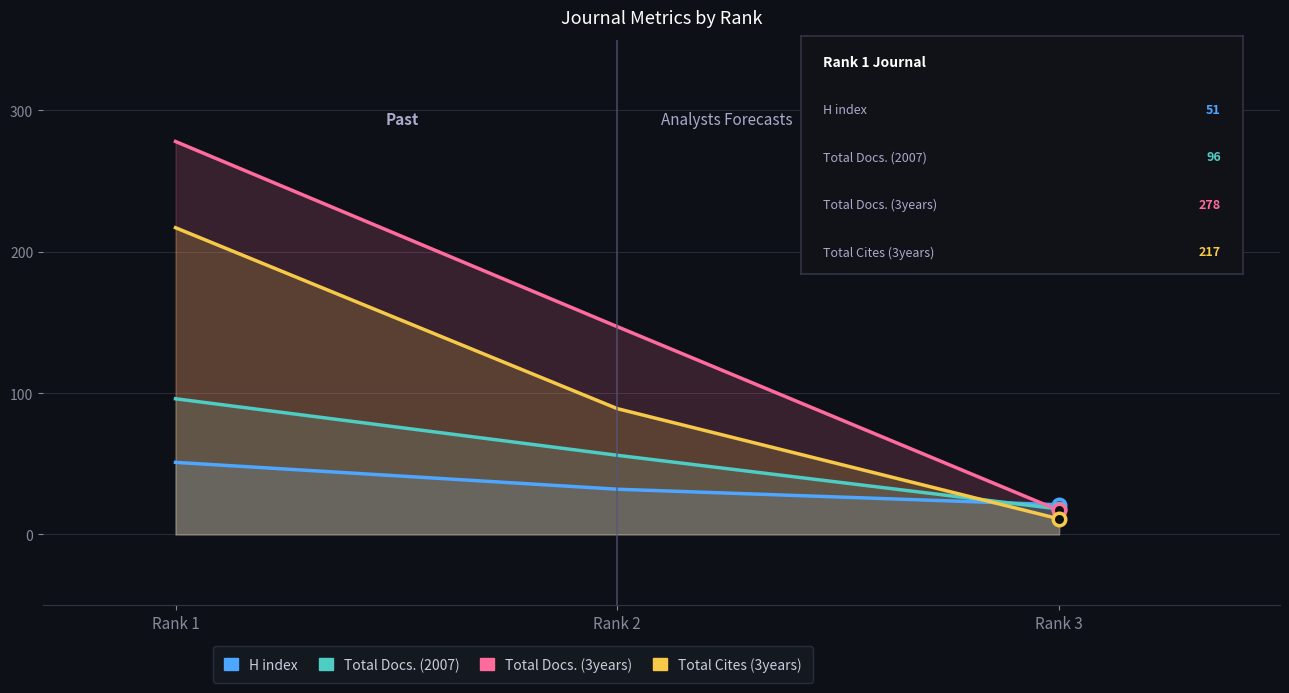

How many values in the Total Cites (3years) series are below 89?

1